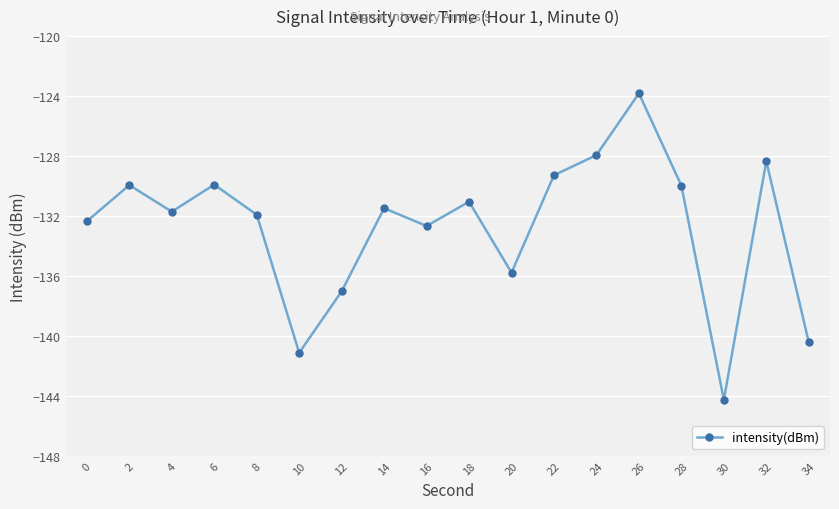

What is the minimum value shown in the chart?

-144.3